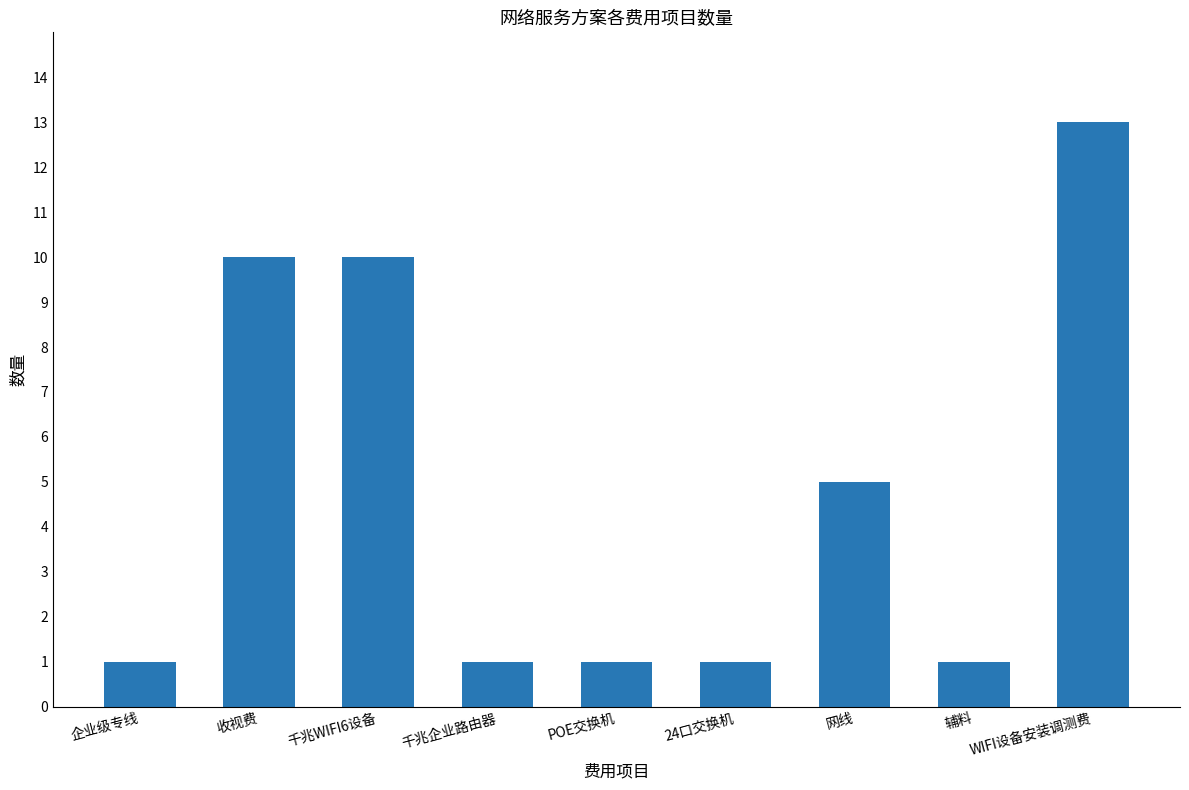

Reading left to right, what are all the values shown in this chart?

1	10	10	1	1	1	5	1	13